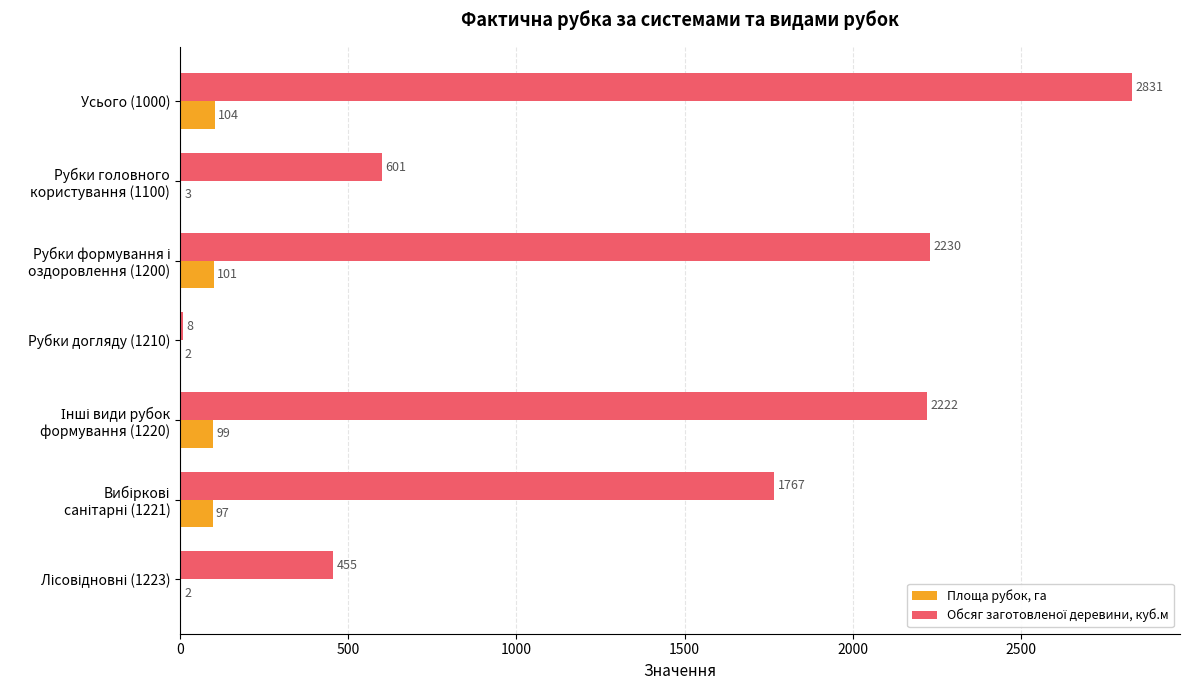

How many series are shown in this chart?

2